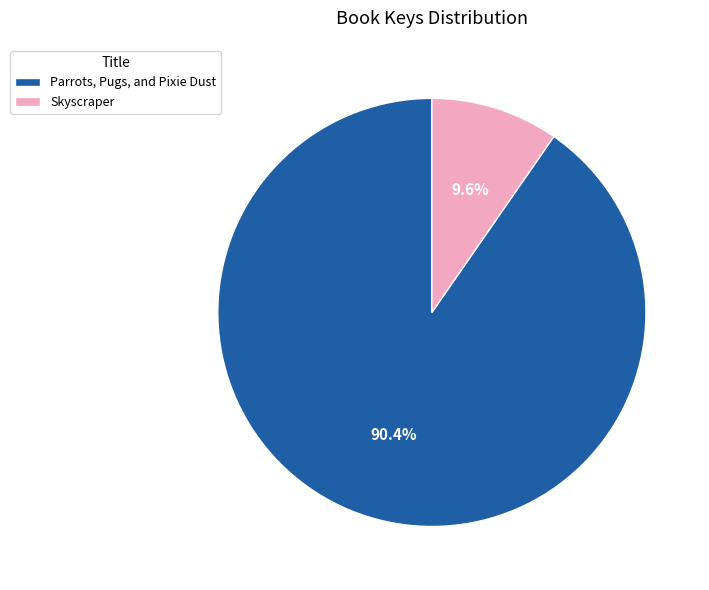

True or false: Skyscraper accounts for 16% of the total.

False